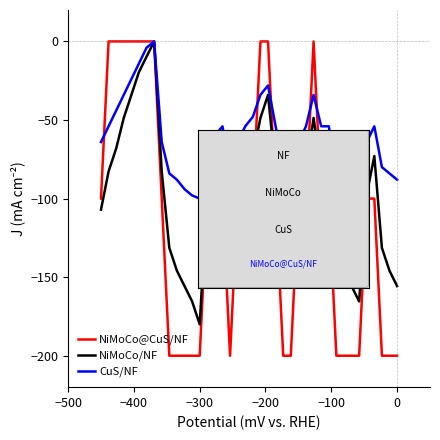

What is the lowest value of the NiMoCo/NF series?

-180.0